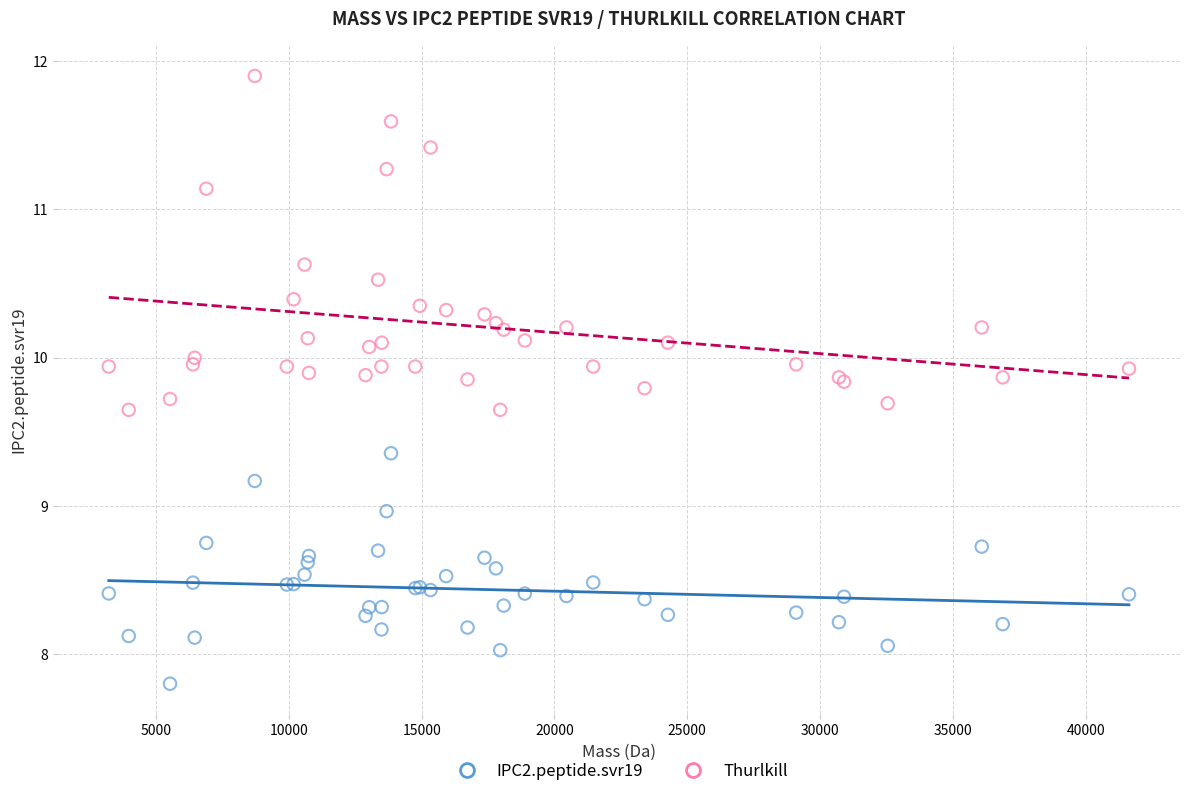

What are all the series names shown in the legend?

IPC2.peptide.svr19, Thurlkill